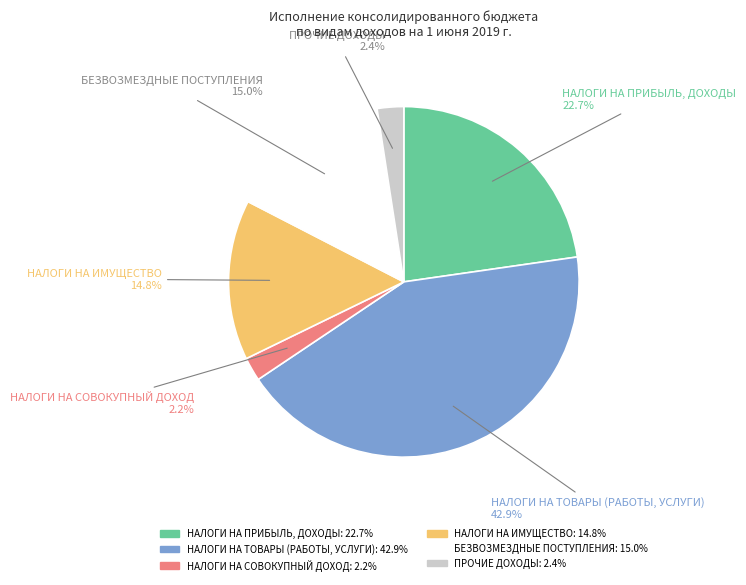

To the nearest percent, what portion does НАЛОГИ НА ИМУЩЕСТВО represent?

15%